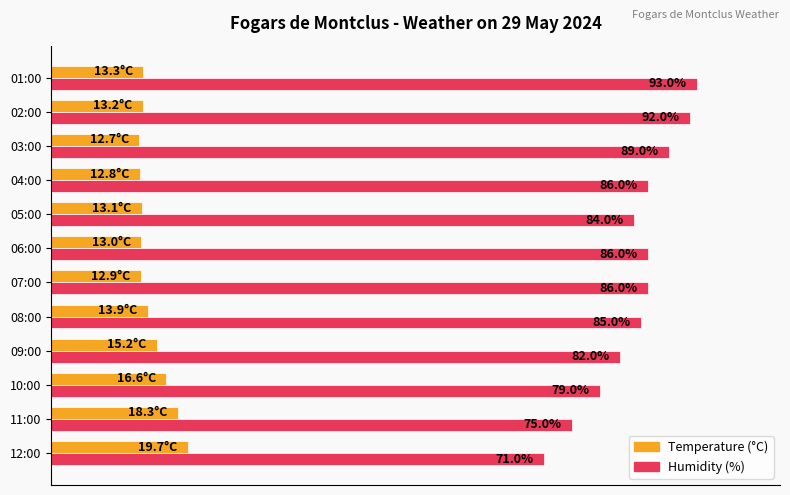

At 02:00, list the series in order from smallest to largest.

Temperature (°C), Humidity (%)